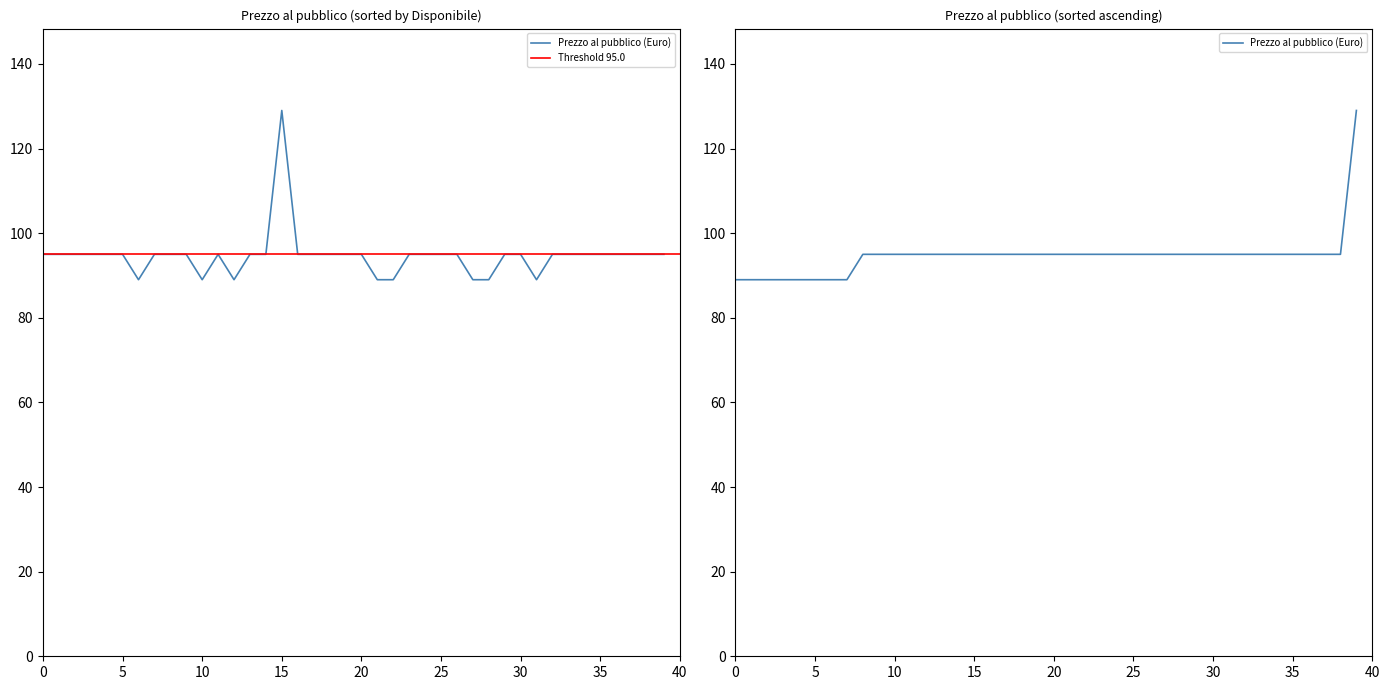

Is this an area chart (filled region under the line)?

No